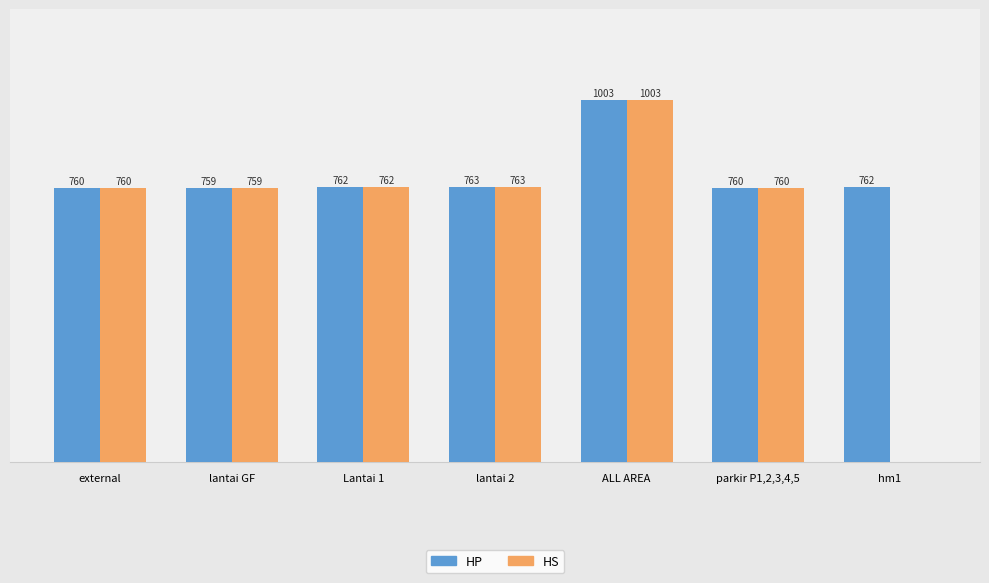

Which series has the largest total across all categories?

HP